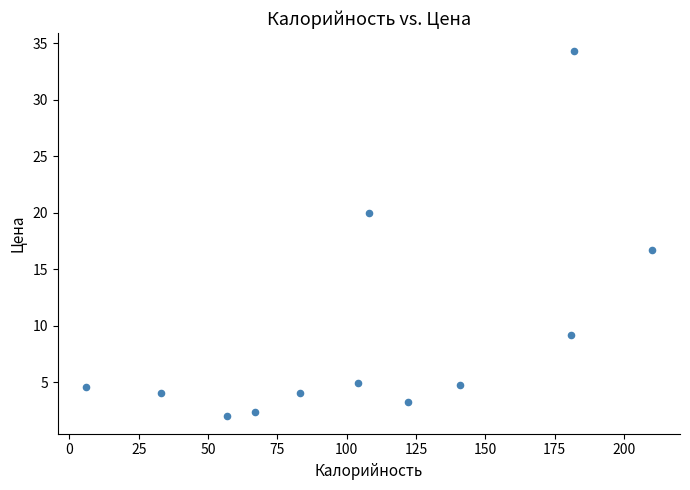

What is the range of X values (max minus min)?

204.0